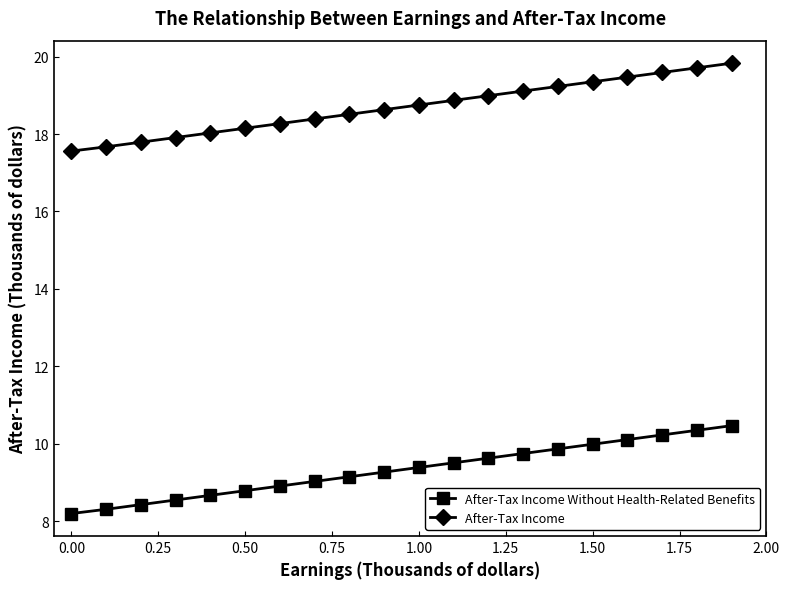

What is the maximum value for After-Tax Income Without Health-Related Benefits?

10.5